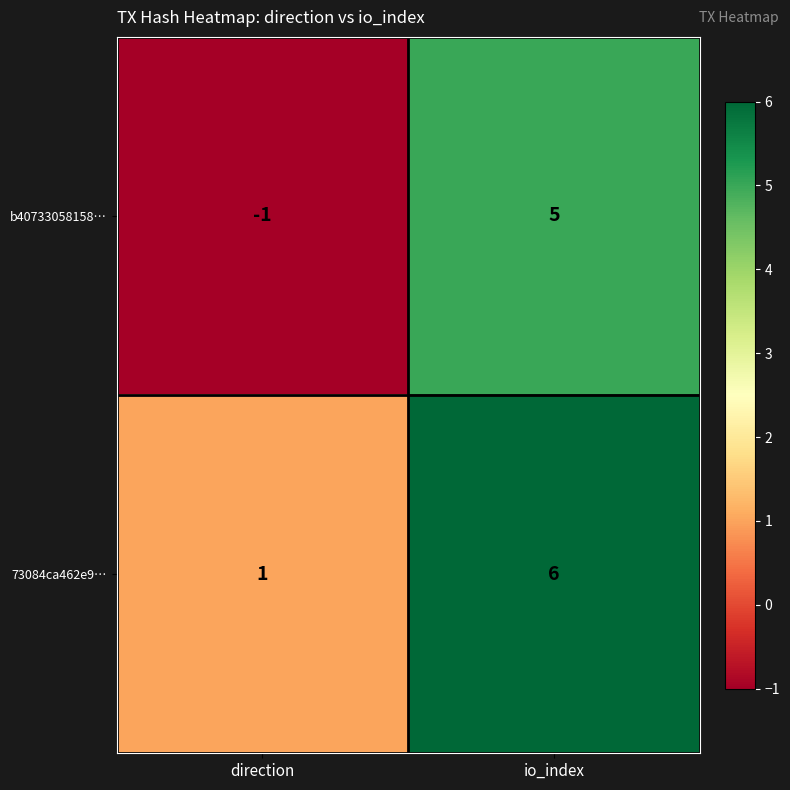

The 73084ca462e9… series shows 1 at direction. True or false?

True